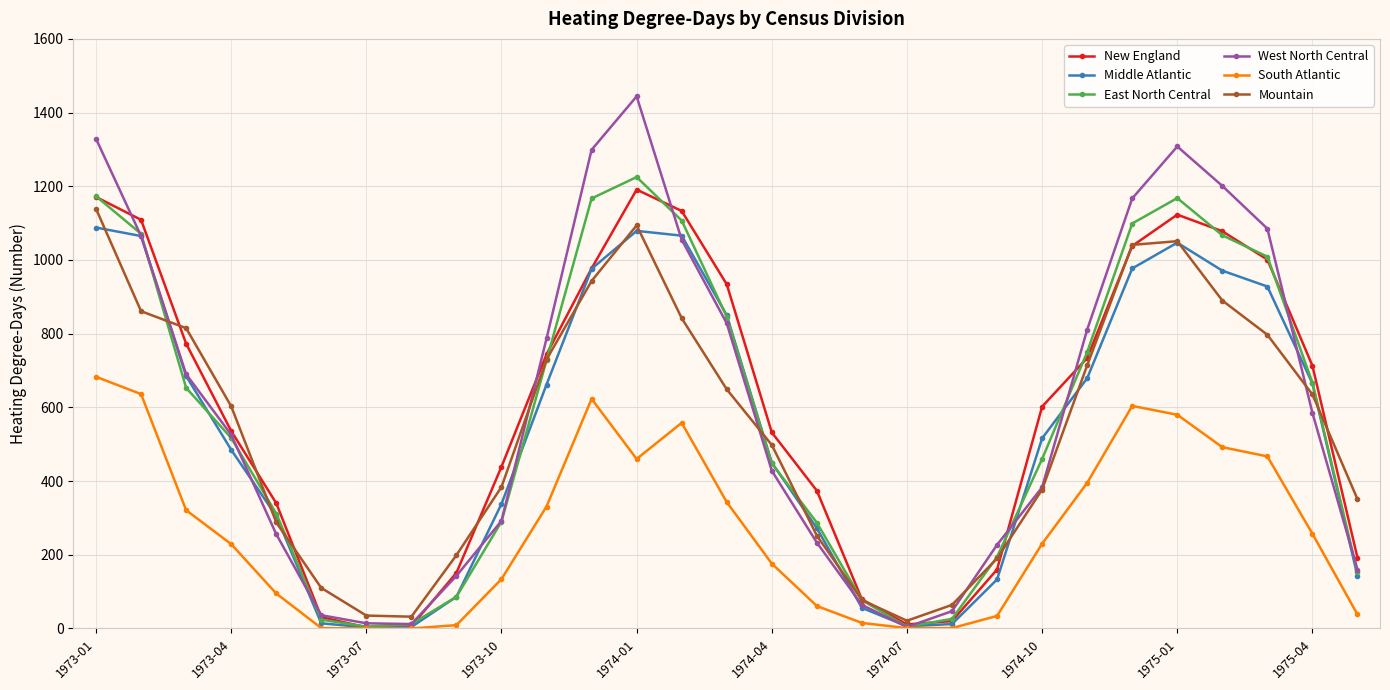

Does the chart display data point markers on the line(s)?

Yes